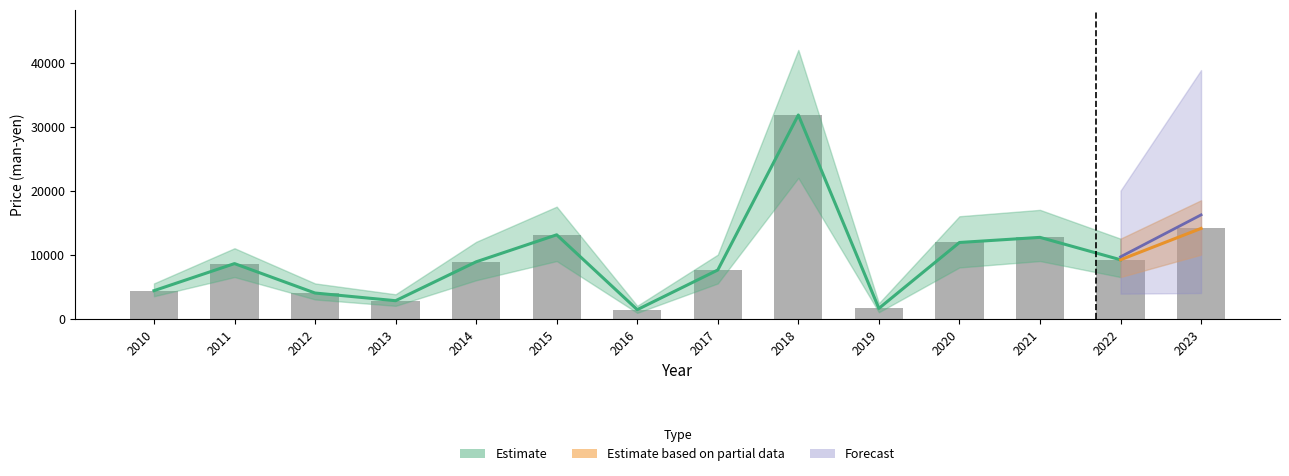

Between 2019 and 2012, which is larger?

2012